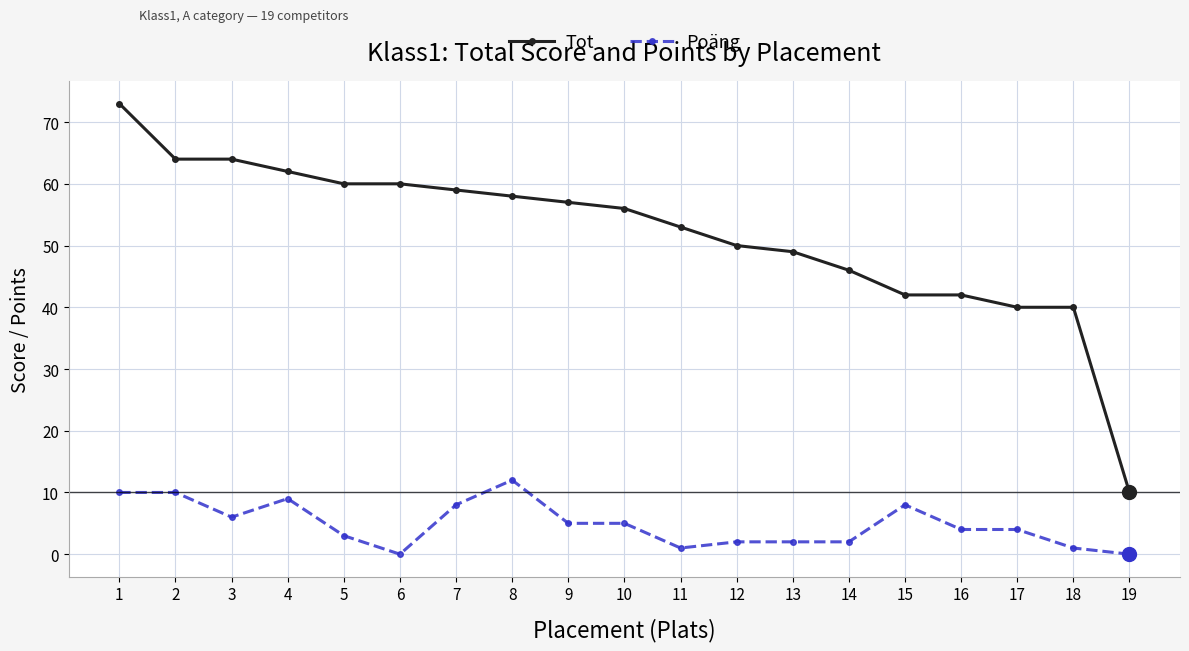

What is the sum of all Tot values?

985